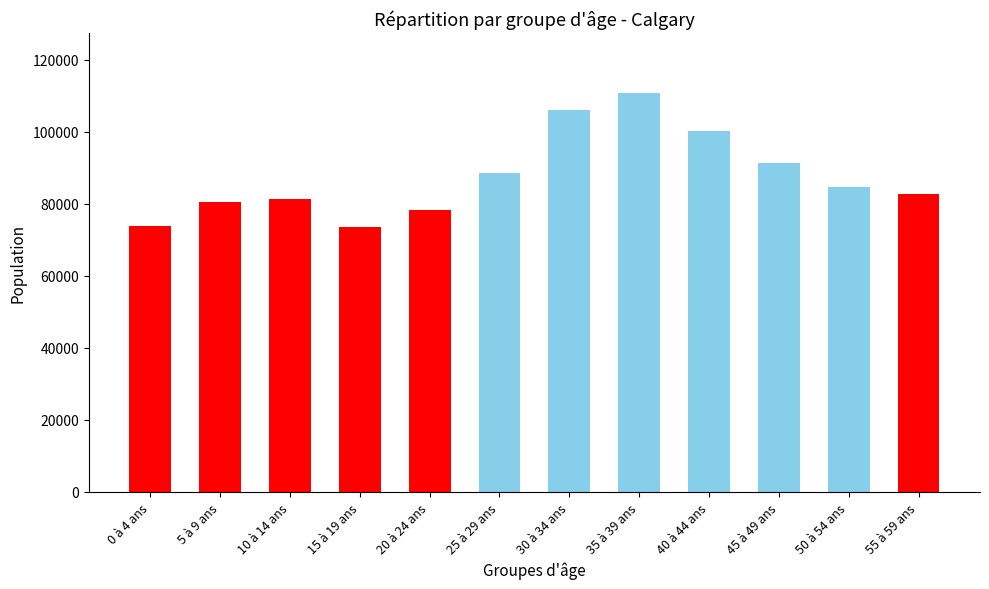

The chart shows a value of 35171 at 25 à 29 ans. True or false?

False